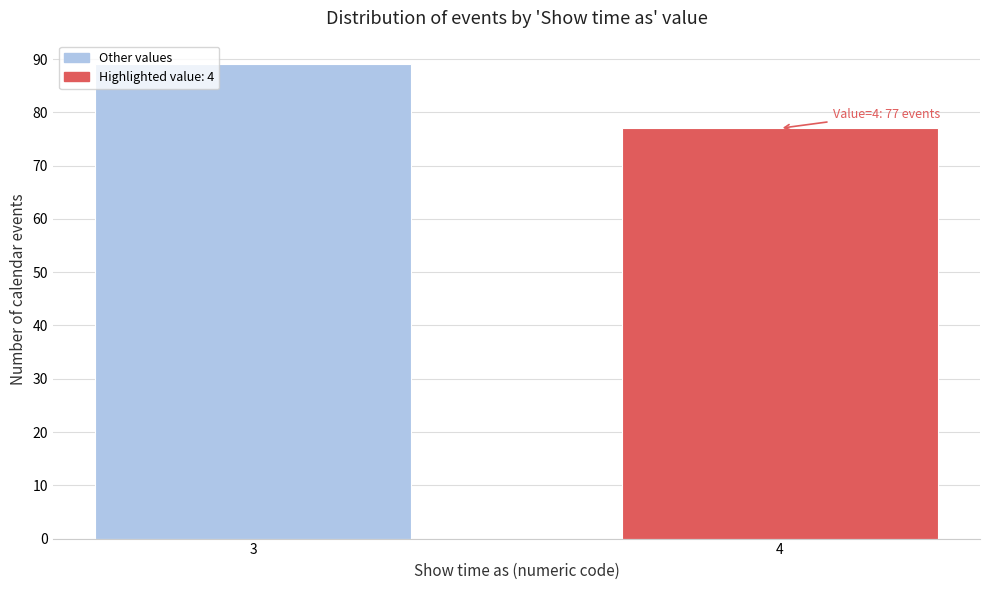

Reading left to right, list all the values displayed in this chart.

3=89	4=77